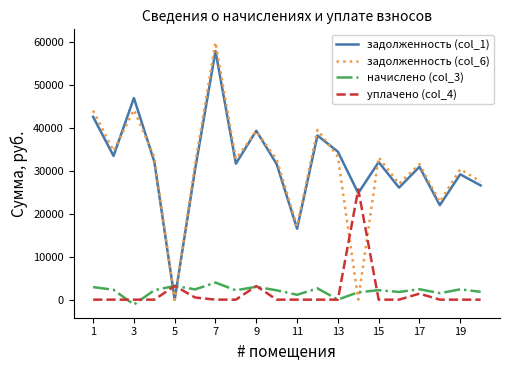

True or false: задолженность (col_1) and уплачено (col_4) intersect in this chart.

True